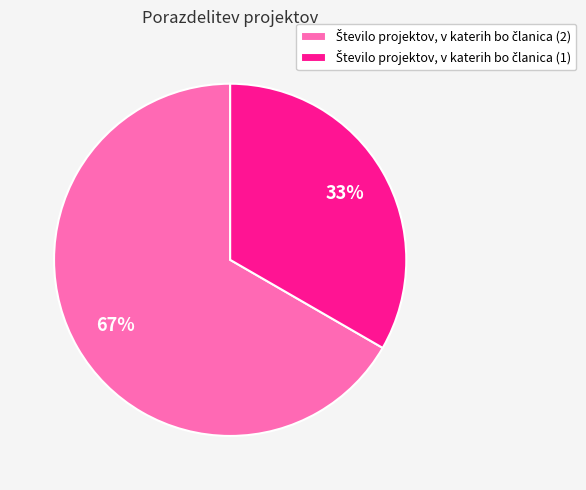

To the nearest percent, what is the average slice percentage?

50%